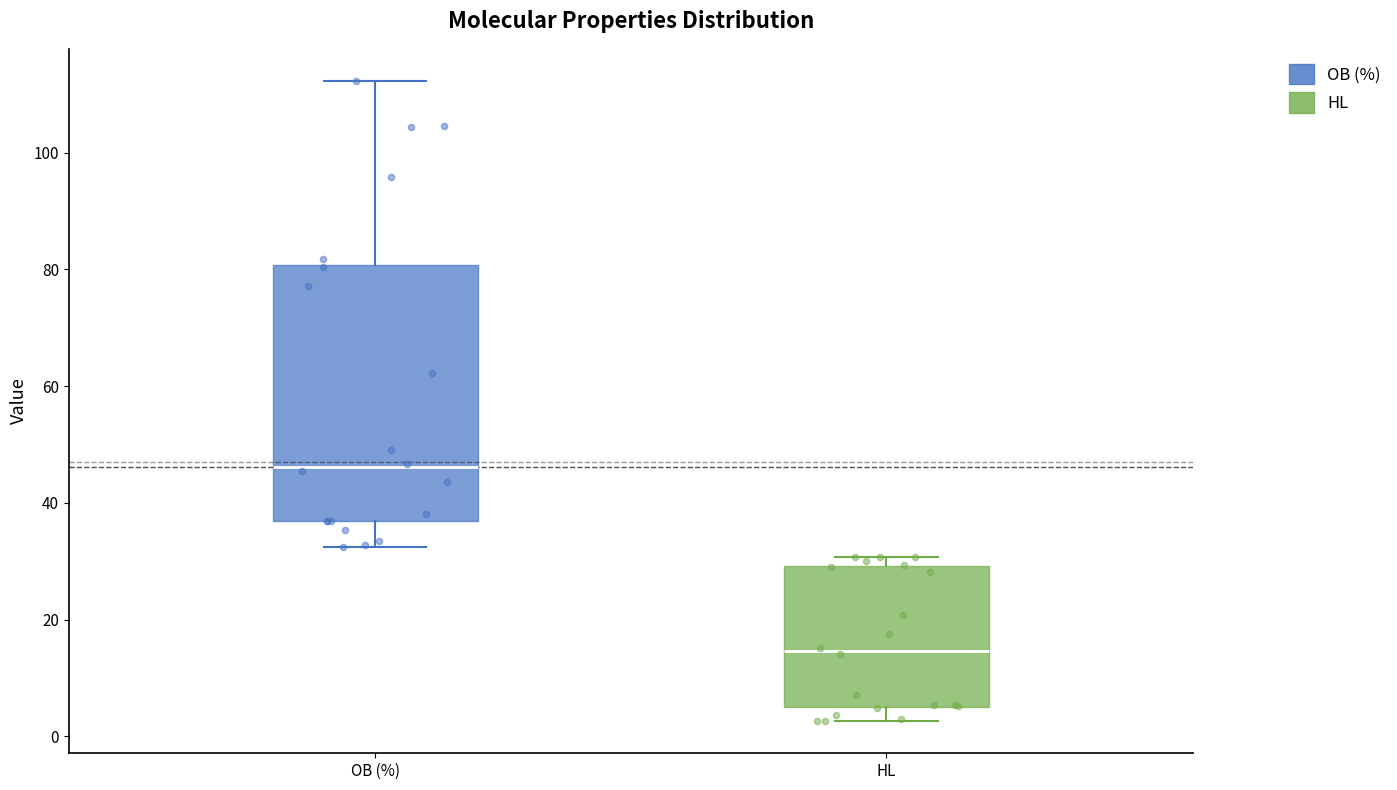

Reading left to right, transcribe this box plot: for each box, give where its median line is, the range the box spans, and where its two whiskers end, as read against the y-axis. The values are not printed on the chart, so give them approximately, as read against the axis.

OB (%): median 46, box 36 to 80, whiskers 32 to 112
HL: median 14, box 6 to 30, whiskers 2 to 30 (just above the box's upper edge)